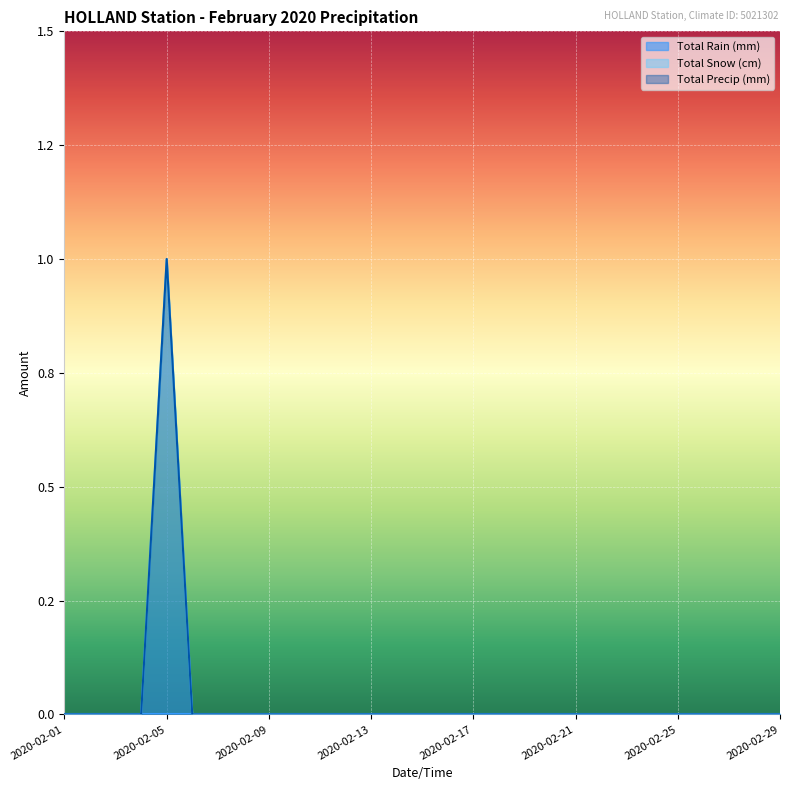

Rank the categories by Total Snow (cm) value from highest to lowest.

2020-02-05, 2020-02-01, 2020-02-02, 2020-02-03, 2020-02-04, 2020-02-06, 2020-02-07, 2020-02-08, 2020-02-09, 2020-02-10, 2020-02-11, 2020-02-12, 2020-02-13, 2020-02-14, 2020-02-15, 2020-02-16, 2020-02-17, 2020-02-18, 2020-02-19, 2020-02-20, 2020-02-21, 2020-02-22, 2020-02-23, 2020-02-24, 2020-02-25, 2020-02-26, 2020-02-27, 2020-02-28, 2020-02-29